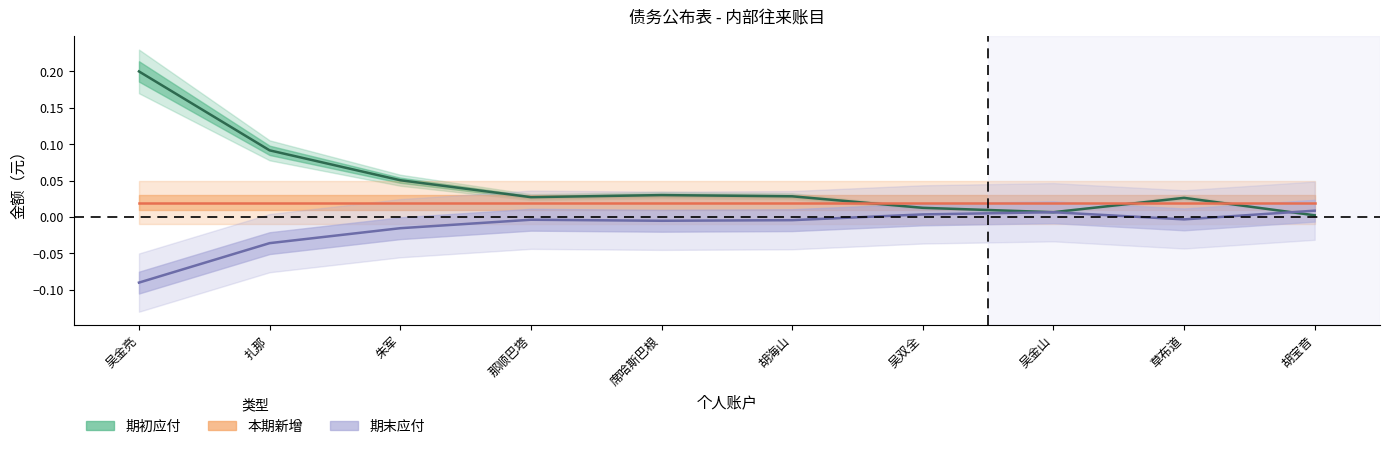

What is the label of the 8th point from the right?

朱军